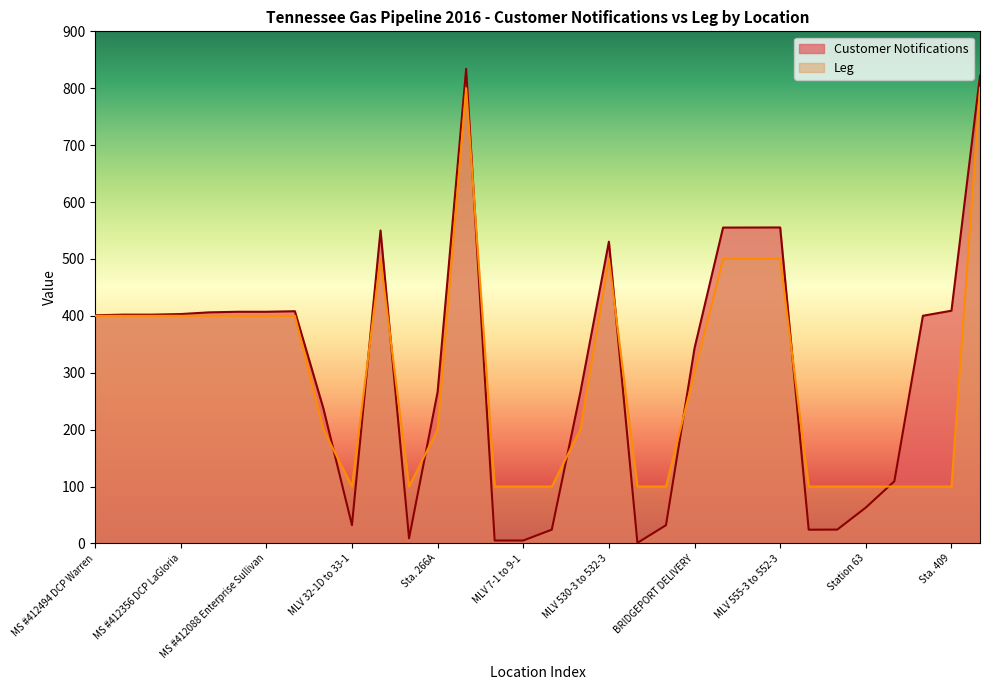

How many data points in Leg are above 300?

15